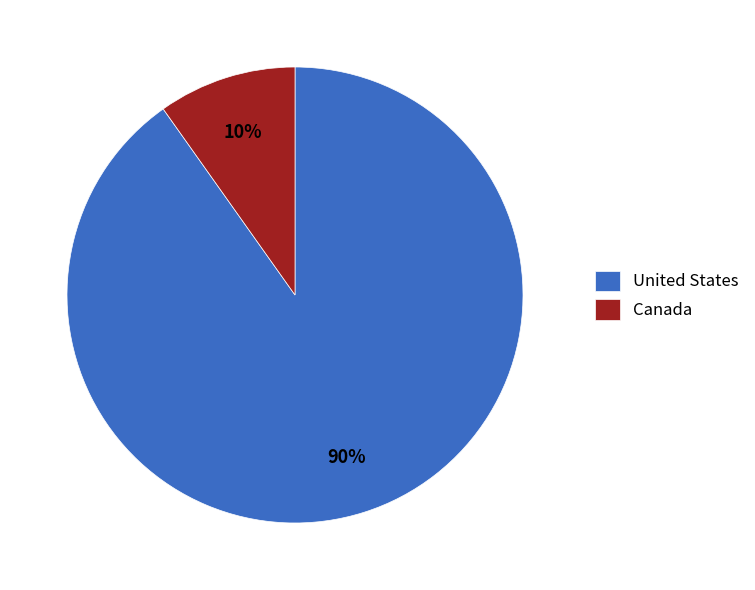

What percentage is the United States slice, to the nearest percent?

90%